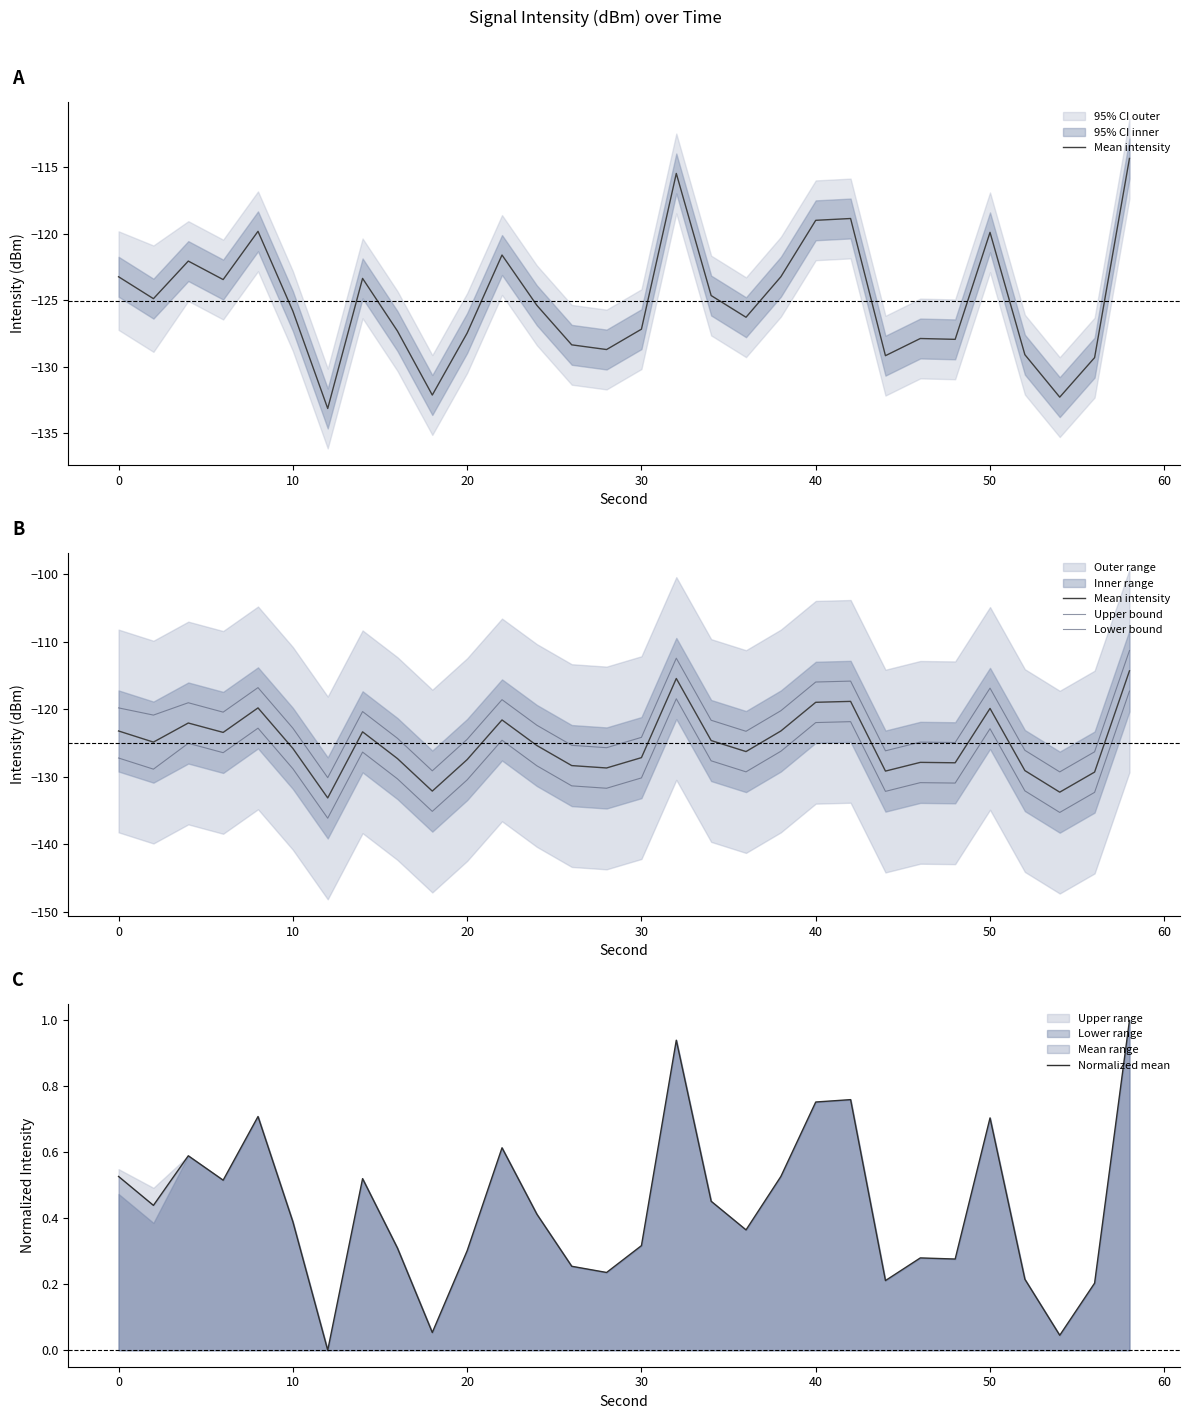

True or false: Lower bound and Mean intensity intersect in this chart.

False